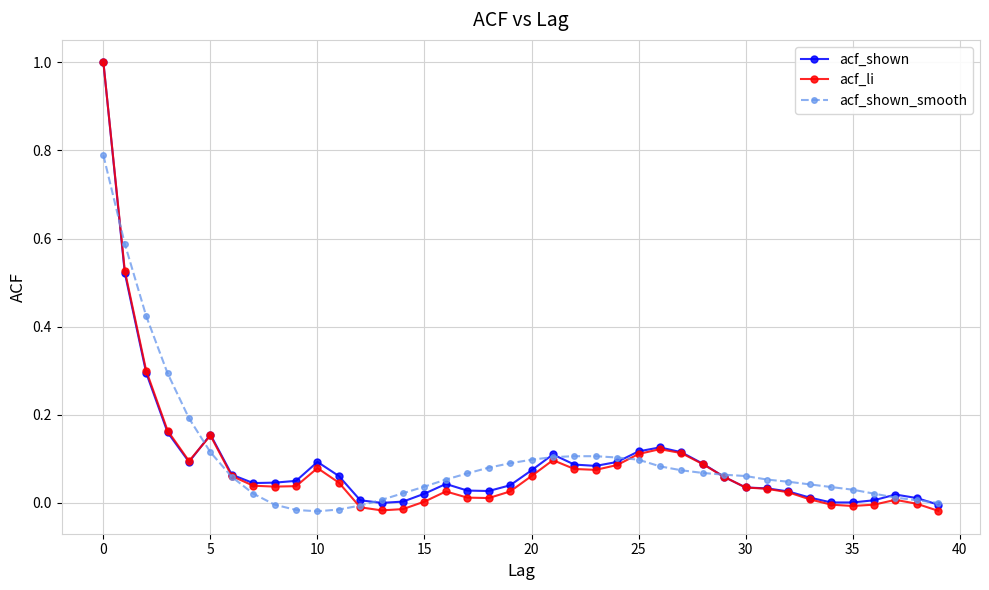

Which series has the widest spread of values?

acf_li